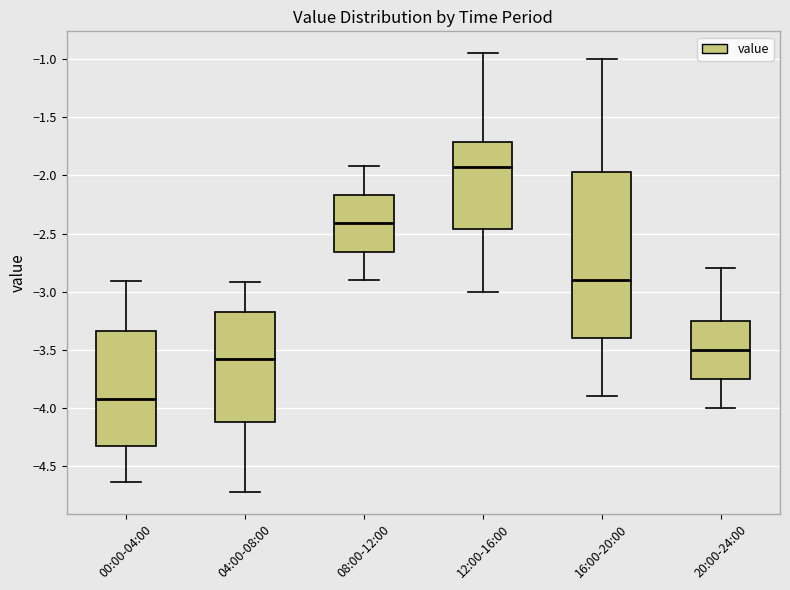

Which box's median line is the lowest?

00:00-04:00